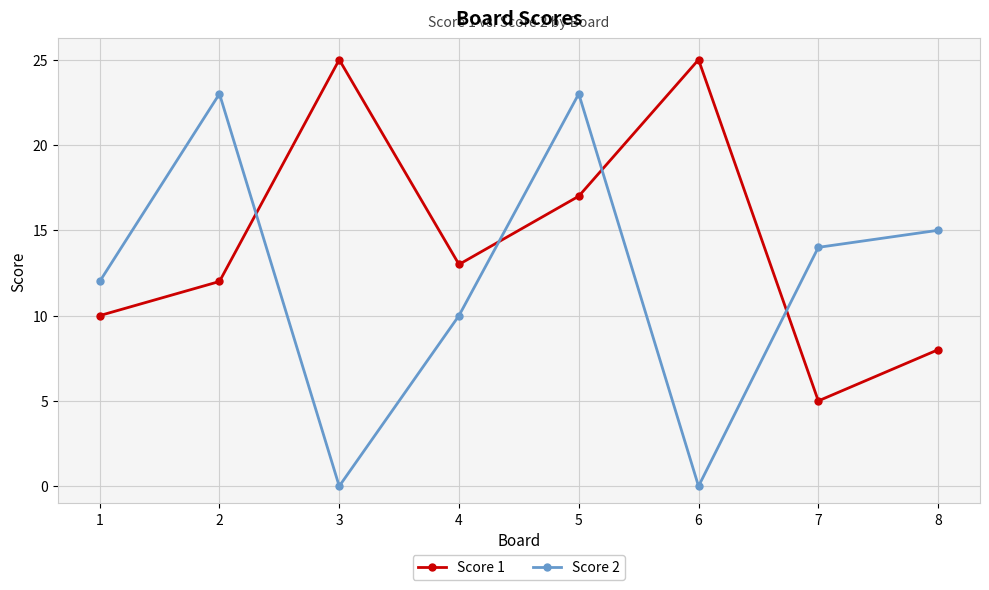

What is the maximum value shown in the chart?

25